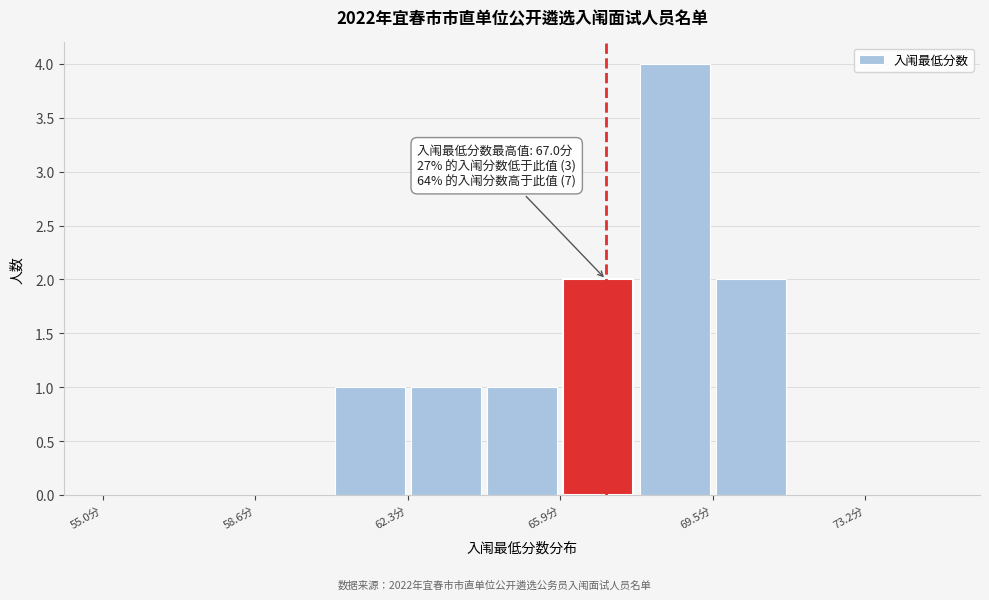

Read against the x-axis, roughly where is the centre of the tallest bar?

68.5